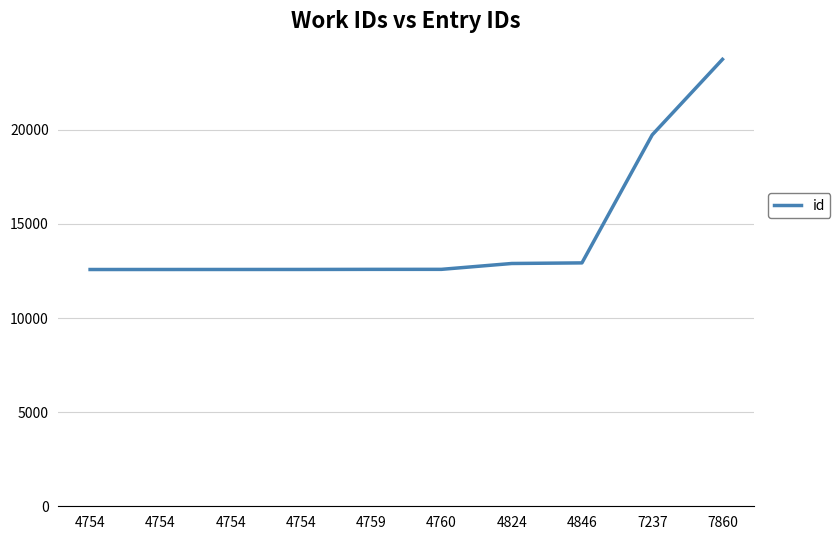

Is this an area chart (filled region under the line)?

No